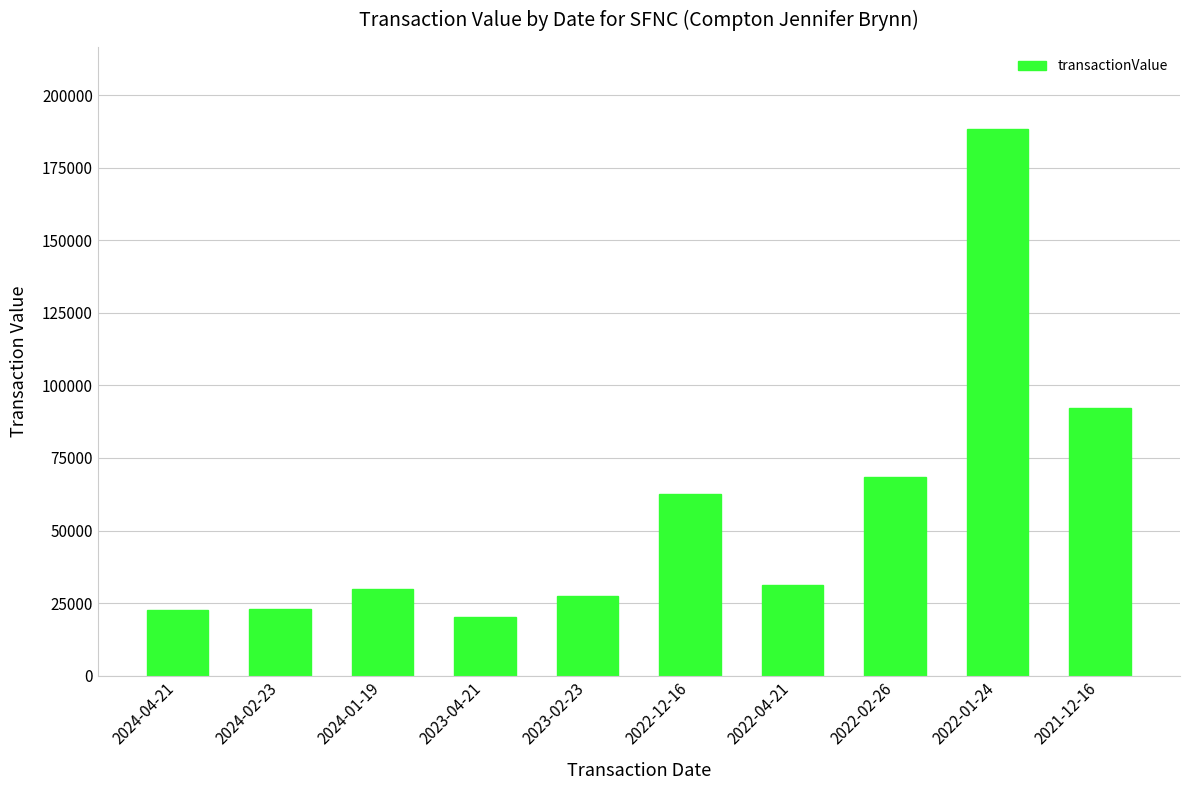

Between 2021-12-16 and 2022-12-16, which is larger?

2021-12-16